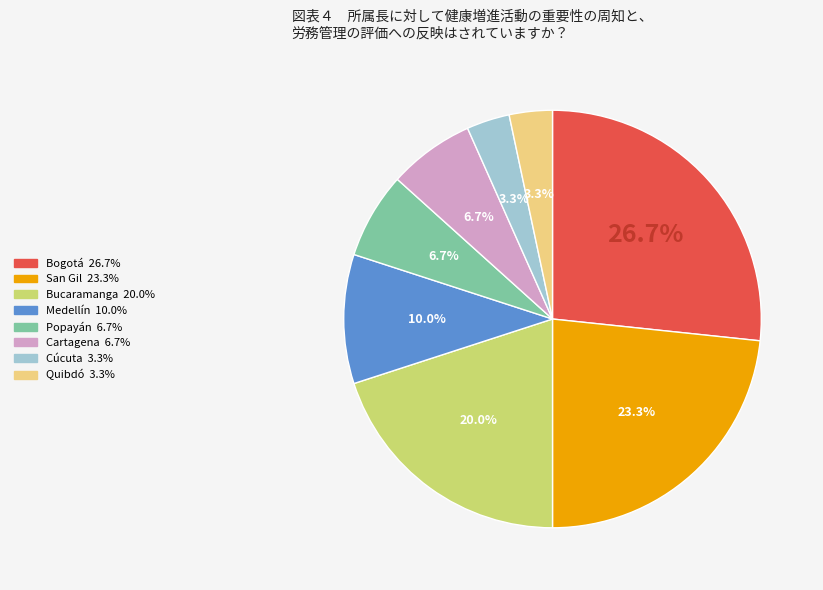

Count the number of slices in the pie.

8